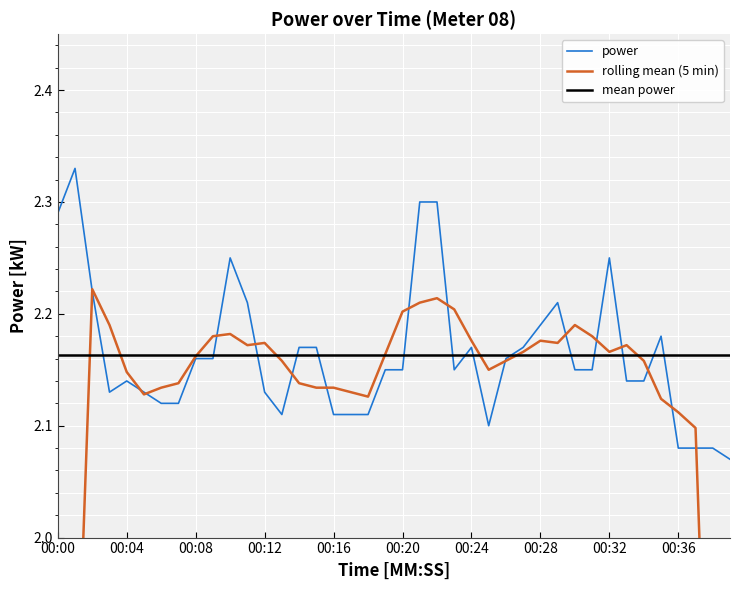

The value of power at 19 is 2.1. True or false?

True